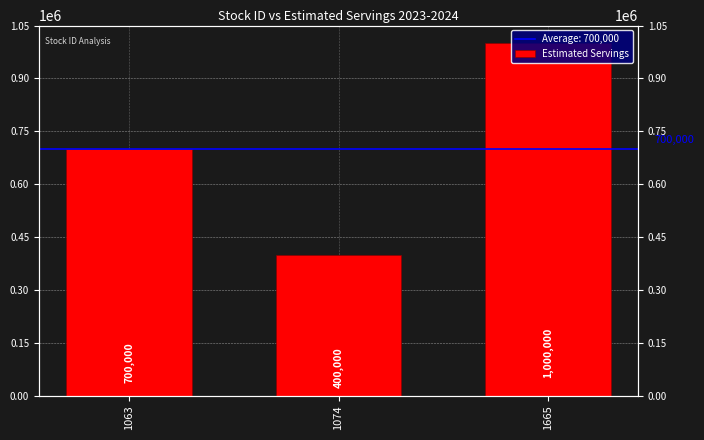

List the labels in order of value, smallest first.

1074, 1063, 1665